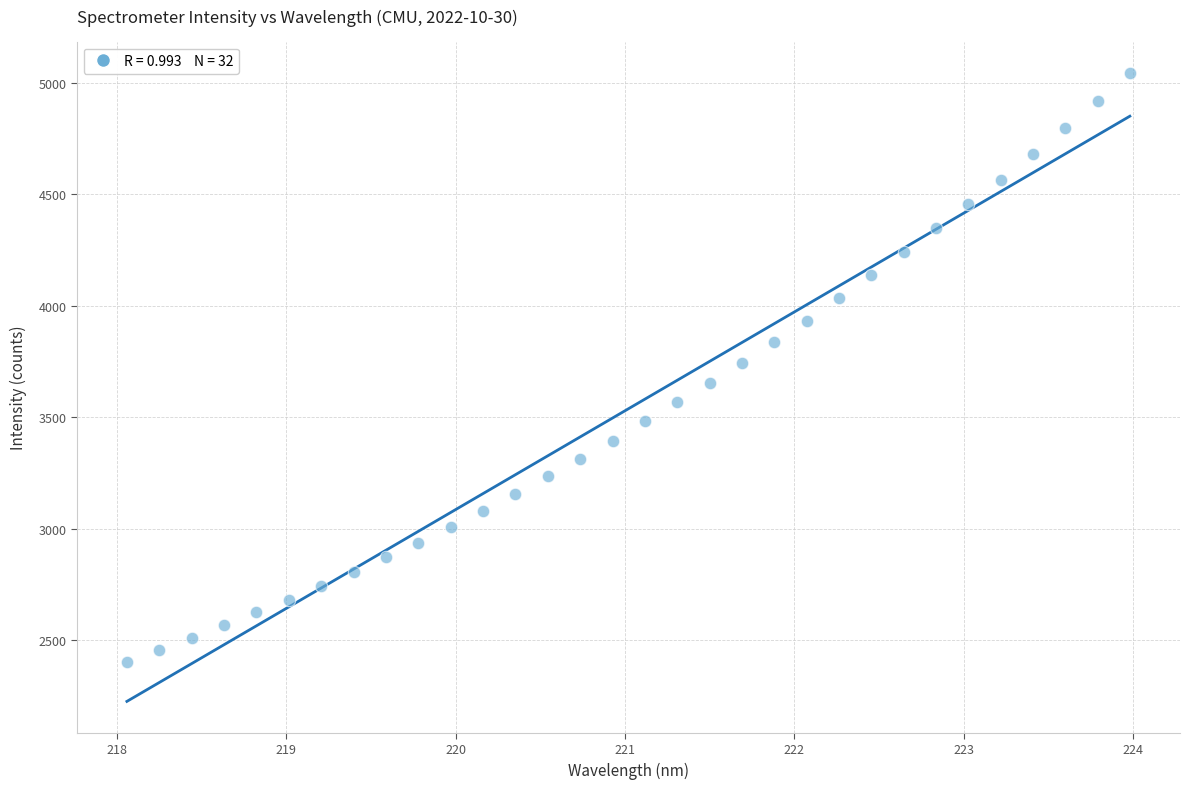

What is the range of Y values (max minus min)?

2639.9